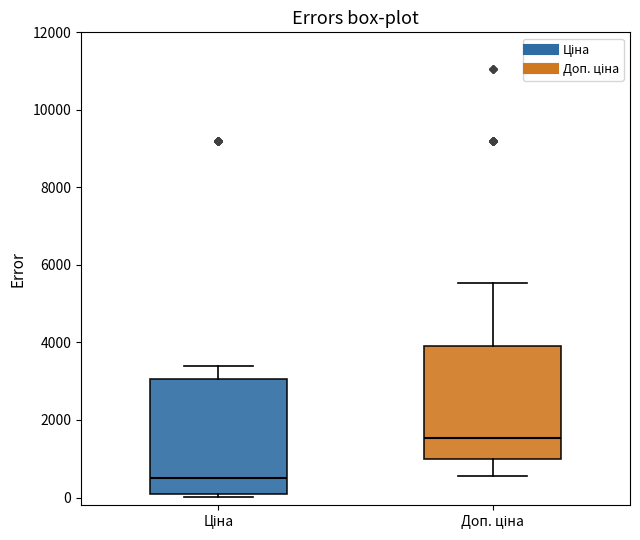

Where does the upper whisker of the box for Доп. ціна end on the y-axis? The values are not printed on the chart, so give them approximately, as read against the axis.

5600